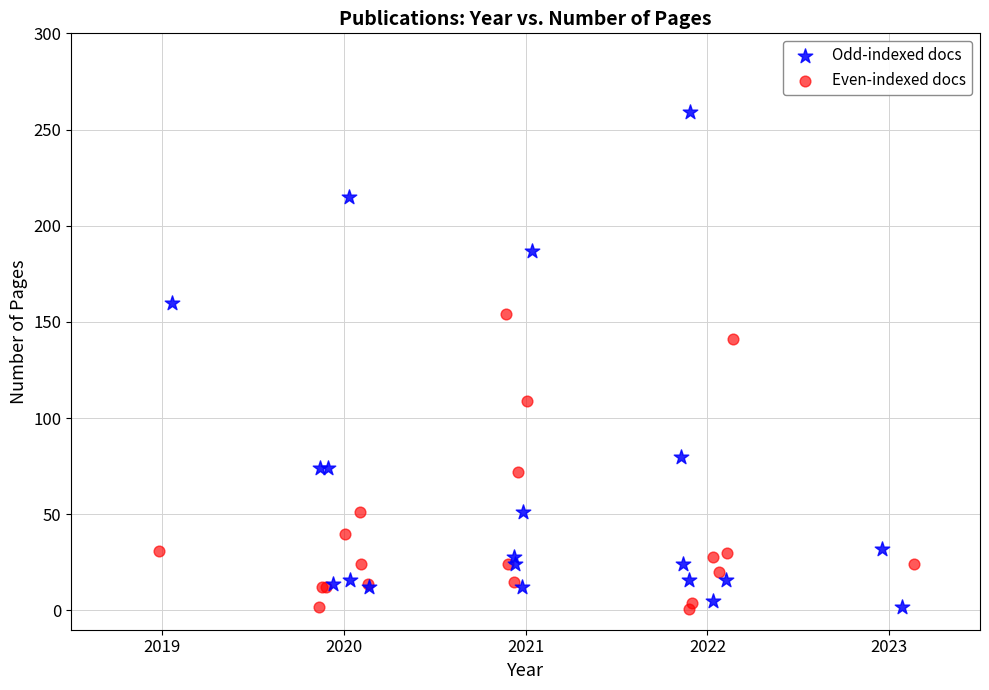

Which series contains the highest Y value?

Odd-indexed docs